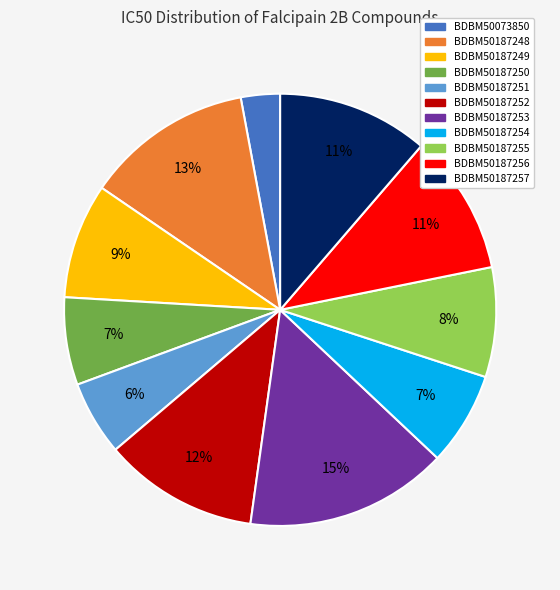

Count the number of slices in the pie.

11